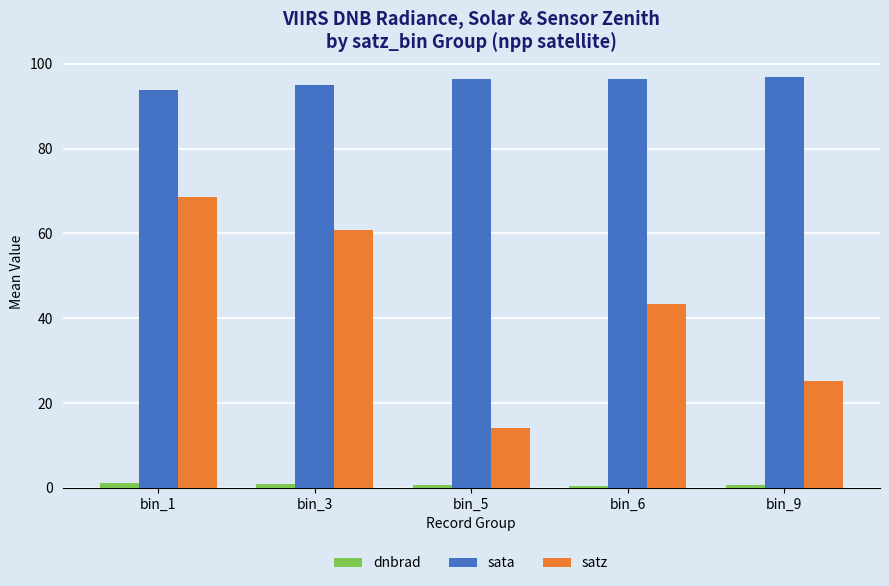

What is the difference between the second highest and minimum values in the satz series?

46.6